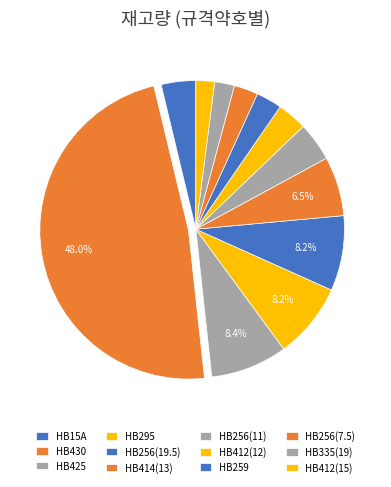

To the nearest percent, what is the average slice percentage?

8%